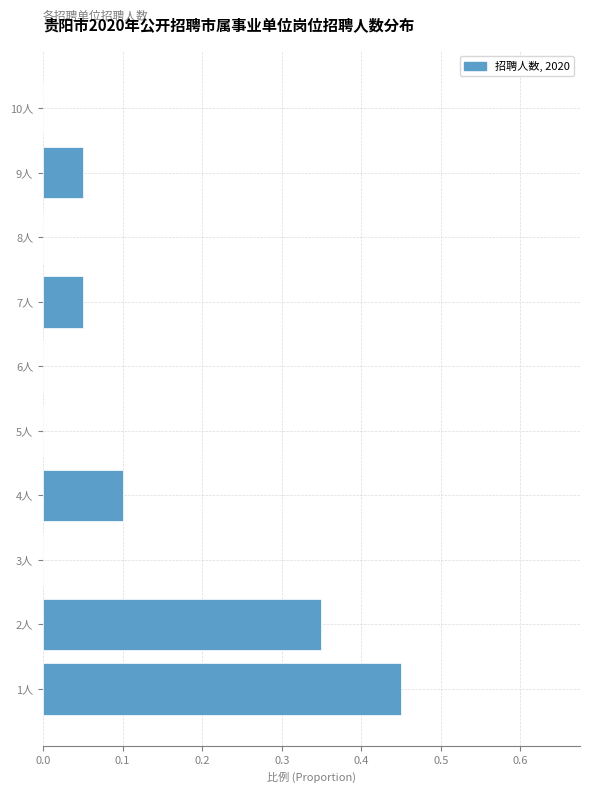

What is the sum of all values?

1.0